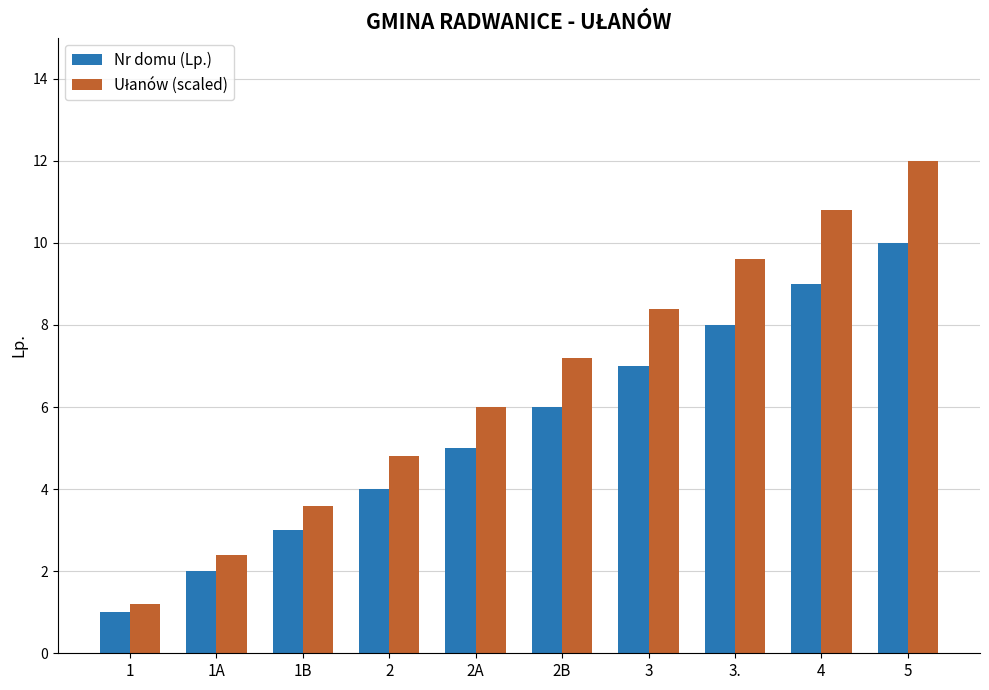

At which category does the chart reach its peak across all series?

5